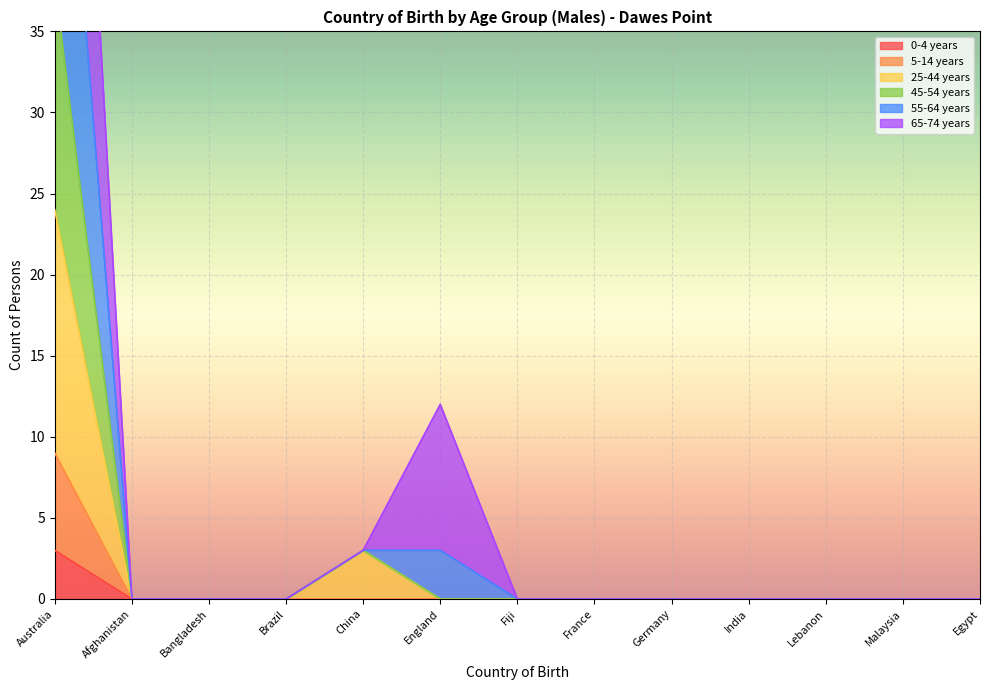

Which series changed the most between Australia and Fiji?

55-64 years